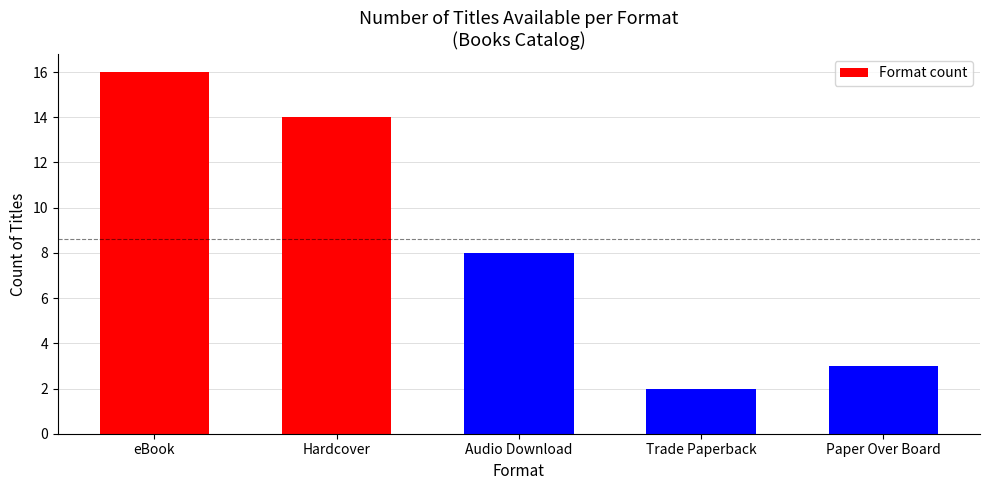

How many bars are there in total?

5